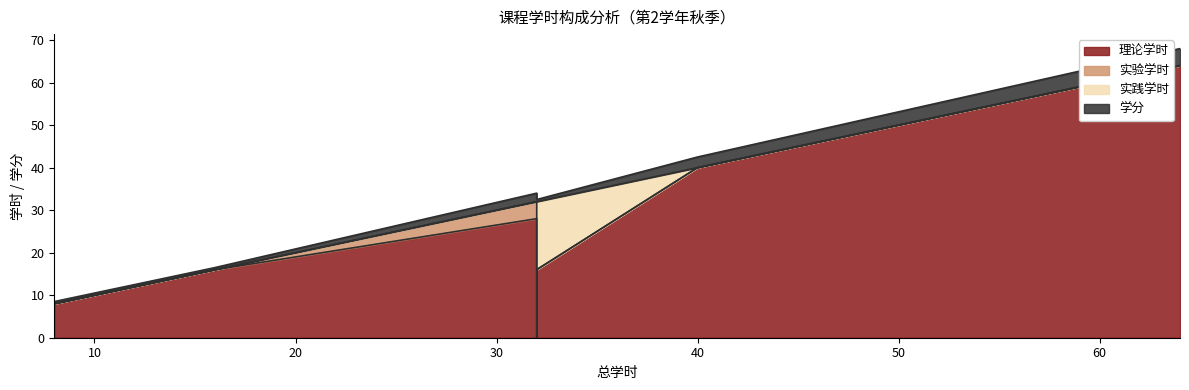

True or false: 理论学时 and 实践学时 intersect in this chart.

False